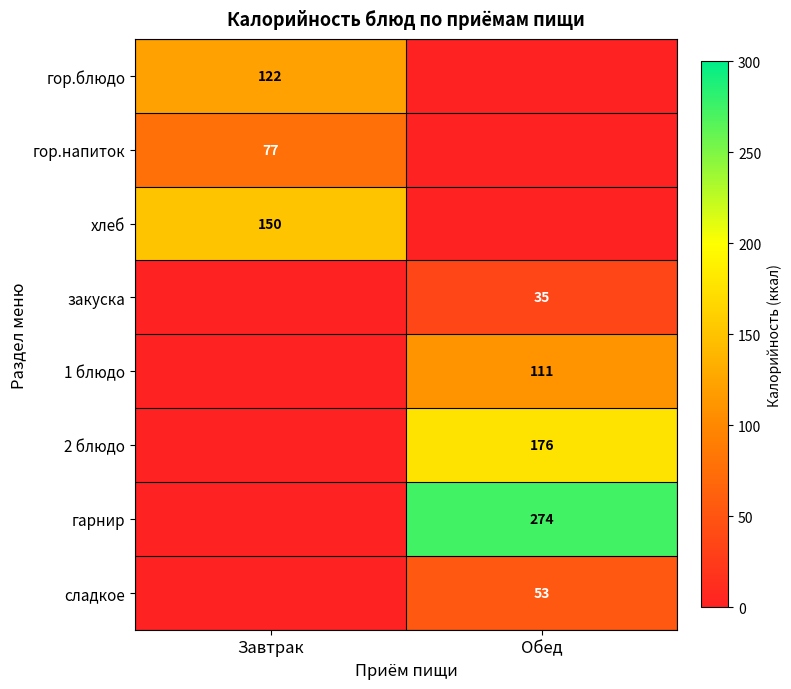

Is it true that гарнир equals 356.9 at Обед?

False